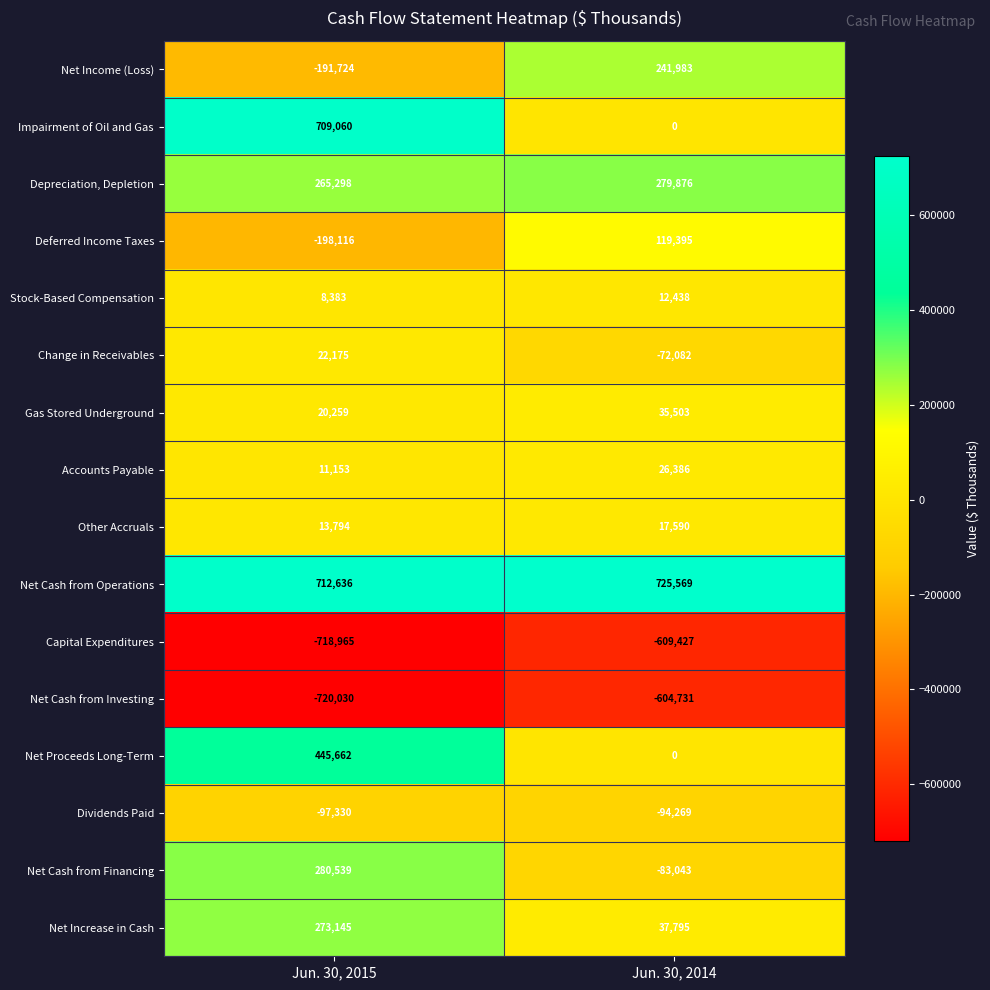

Is it true that Change in Receivables equals -72082 at Jun. 30, 2014?

True